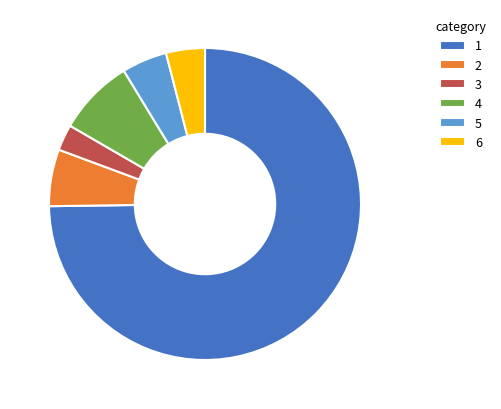

Between 6 and 4, which is larger?

4